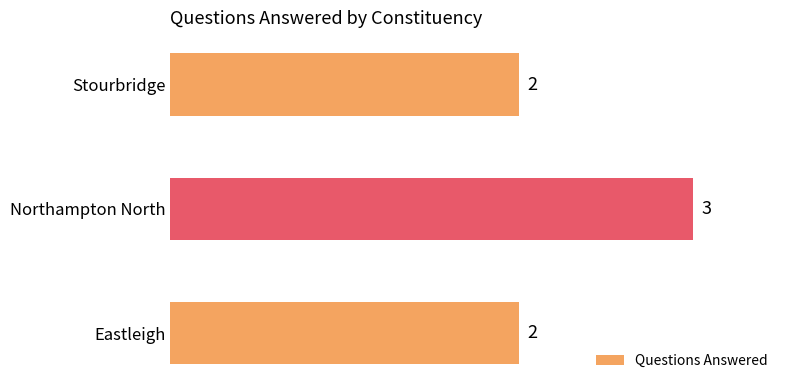

Does the chart contain stacked bars?

No